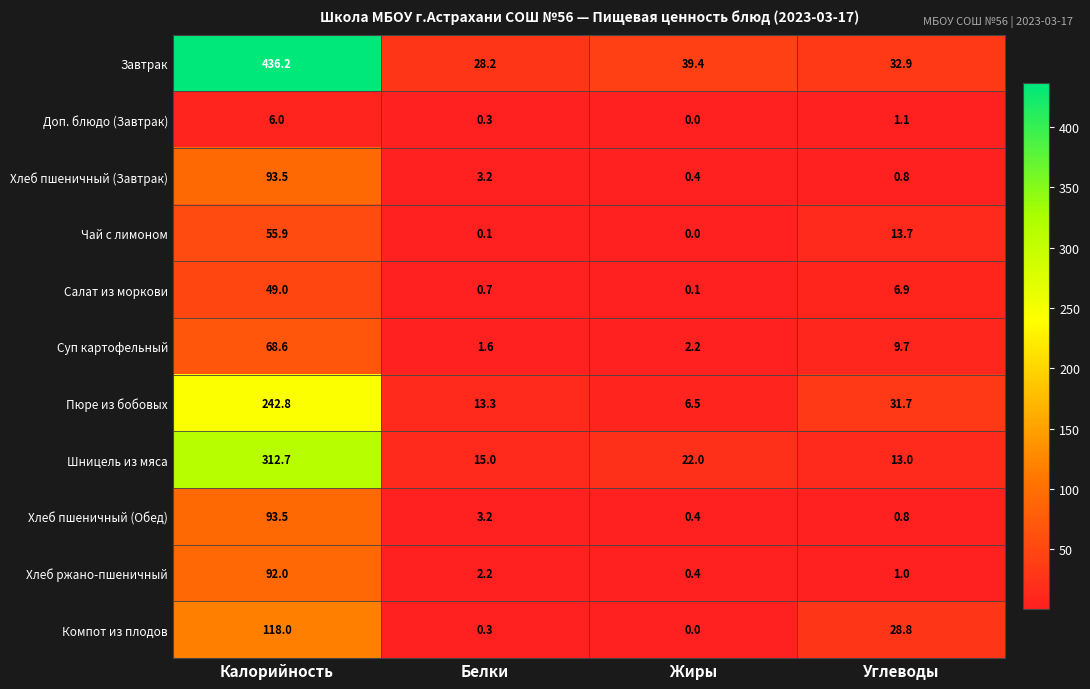

What is the sum of all Салат из моркови values?

56.7